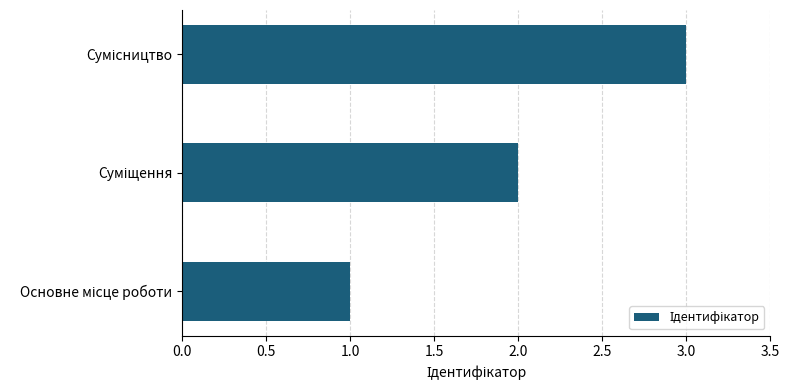

What is the sum of all values?

6